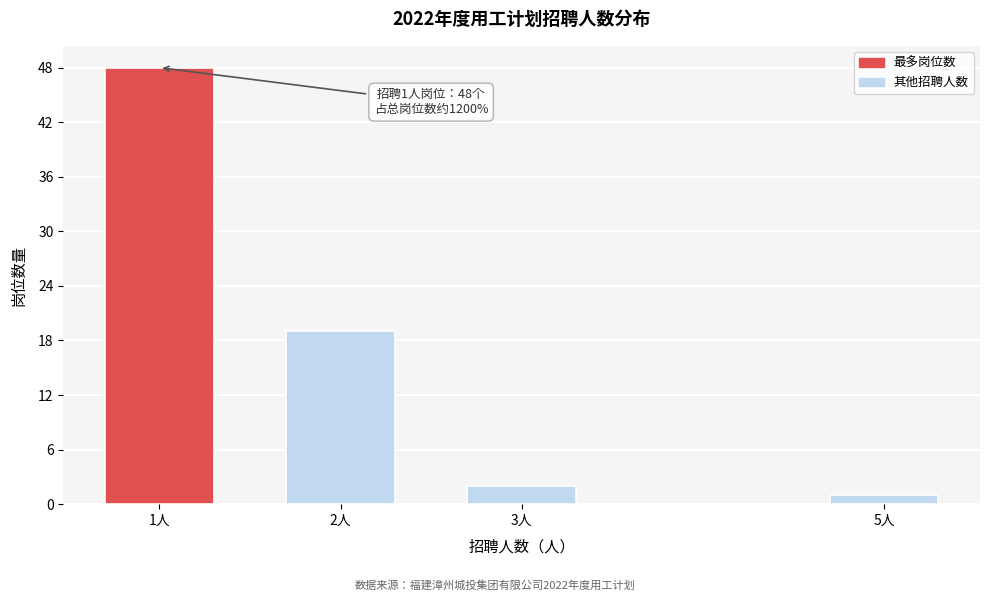

Reading left to right, what are all the values shown in this chart?

48	19	2	1